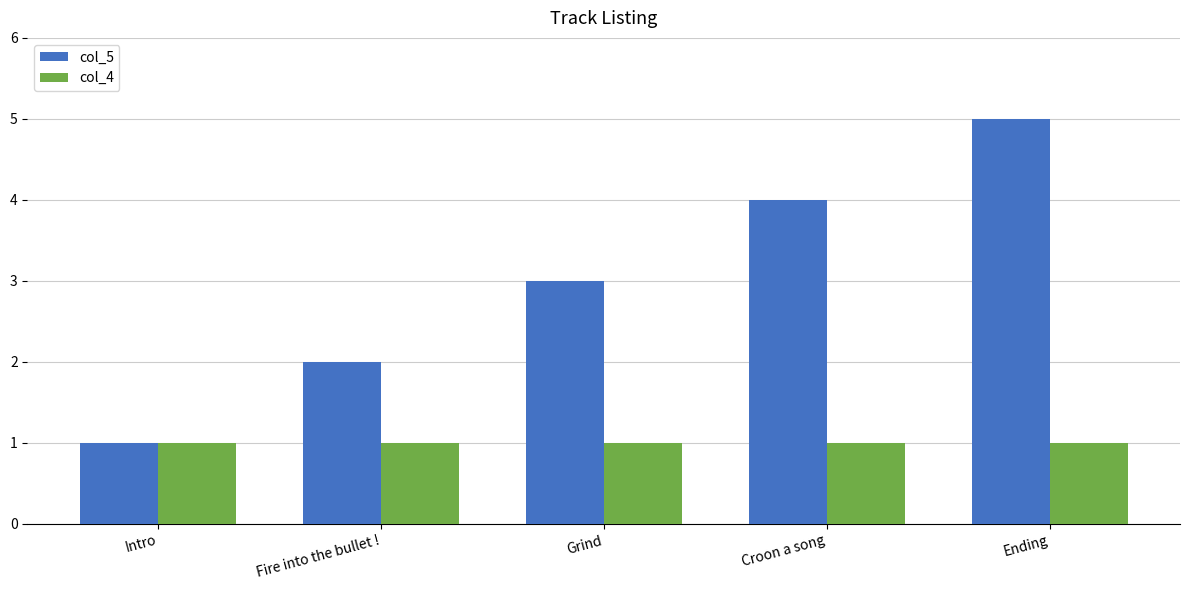

The col_5 series shows 3 at Grind. True or false?

True